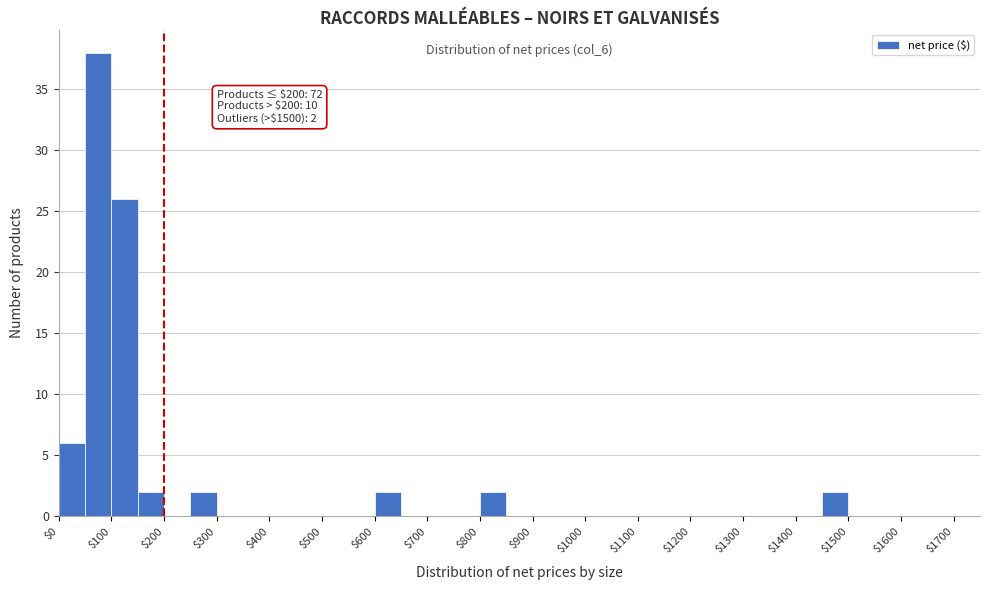

Which range on the x-axis has the tallest bar?

50 to 100